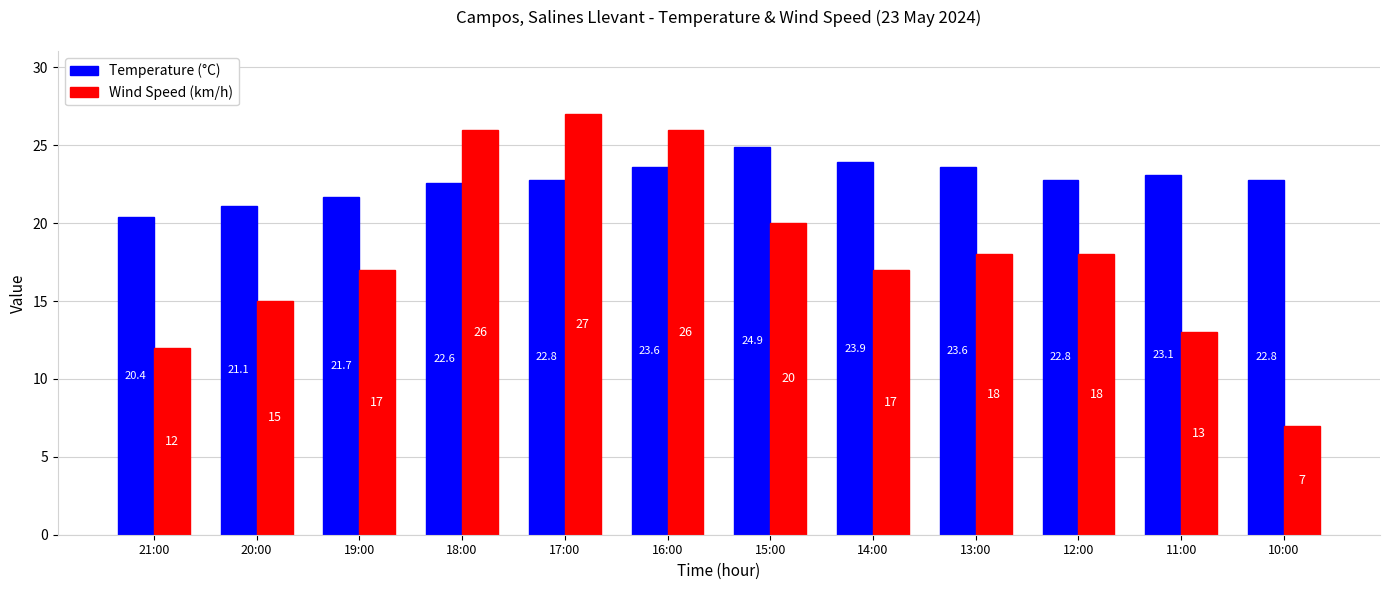

Which series changed the most between 16:00 and 13:00?

Wind Speed (km/h)